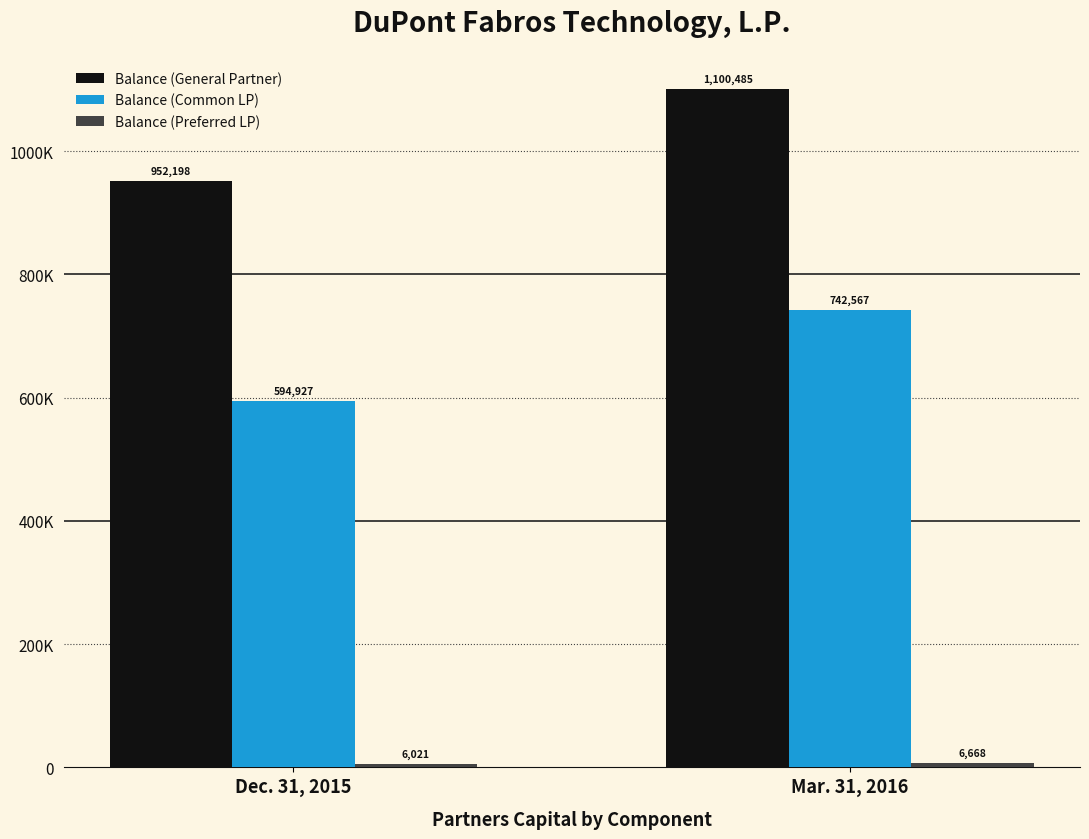

At Mar. 31, 2016, list the series in order from largest to smallest.

Balance (General Partner), Balance (Common LP), Balance (Preferred LP)